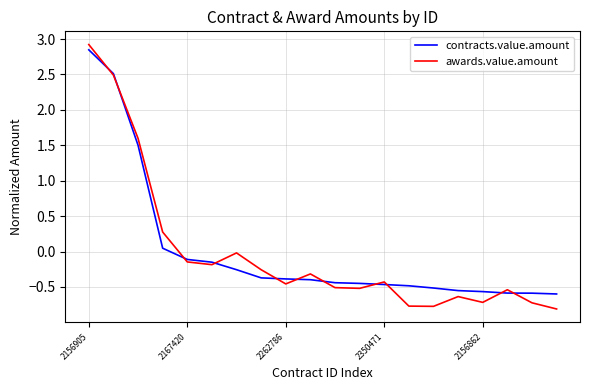

How many lines are shown in the chart?

2